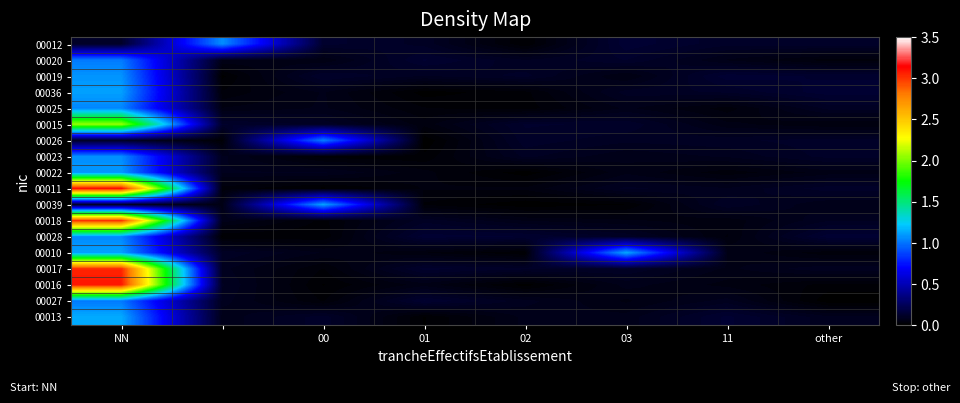

List the series in order of their peak value, lowest first.

00027, 00020, 00026, 00025, 00028, 00012, 00023, 00019, 00022, 00036, 00039, 00010, 00013, 00015, 00018, 00017, 00016, 00011